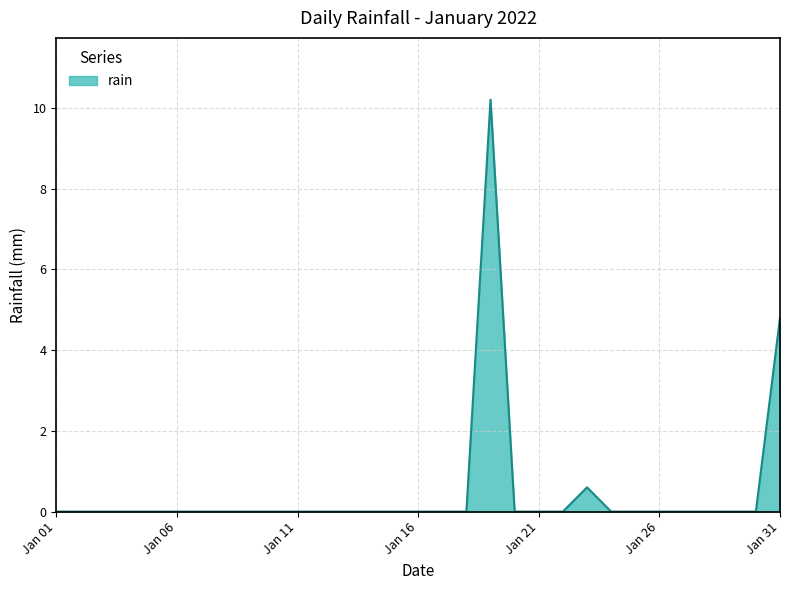

Reading left to right, extract all data points from this chart.

0.0	0.0	0.0	0.0	0.0	0.0	0.0	0.0	0.0	0.0	0.0	0.0	0.0	0.0	0.0	0.0	0.0	0.0	10.2	0.0	0.0	0.0	0.6	0.0	0.0	0.0	0.0	0.0	0.0	0.0	4.8